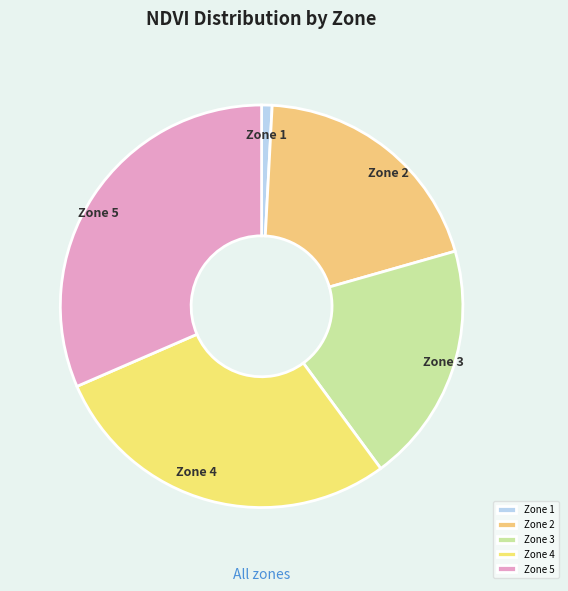

Does any single category account for the majority?

No